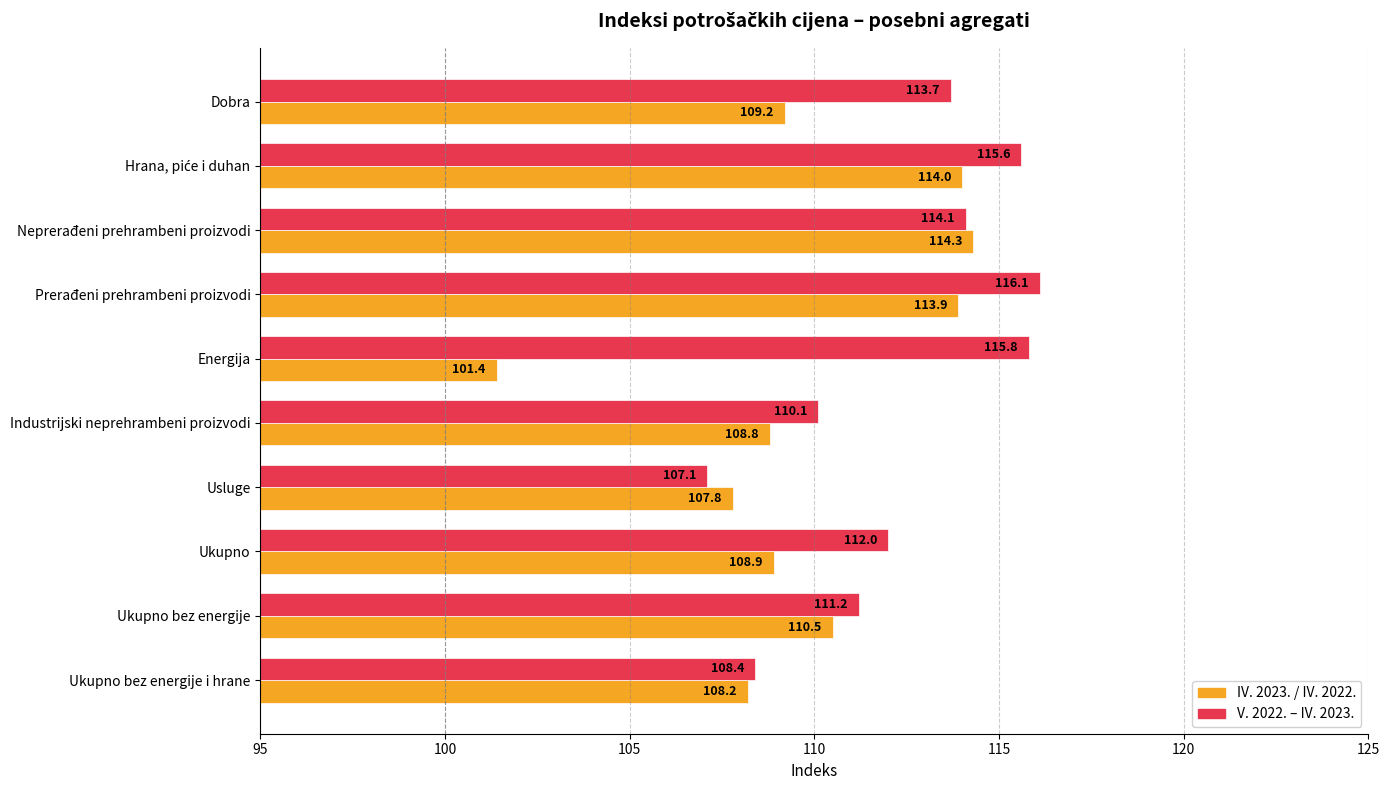

True or false: IV. 2023. / IV. 2022. has a value of 25.5 at Energija.

False